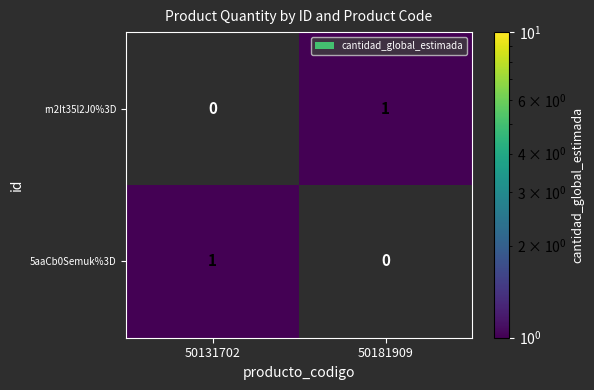

Is it true that 5aaCb0Semuk%3D equals 1 at 50131702?

True